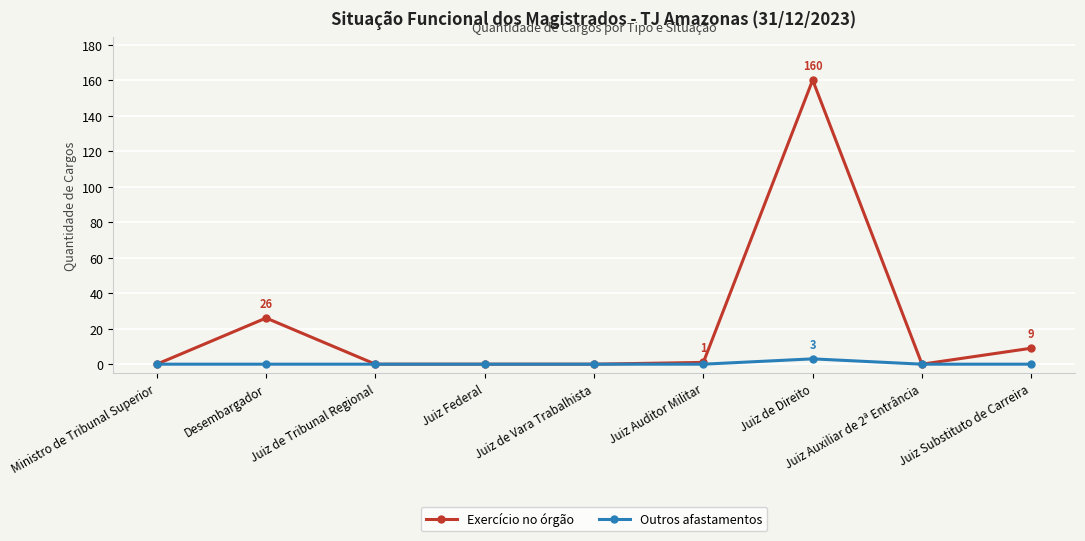

True or false: Exercício no órgão has more than 1 interior local peaks.

True